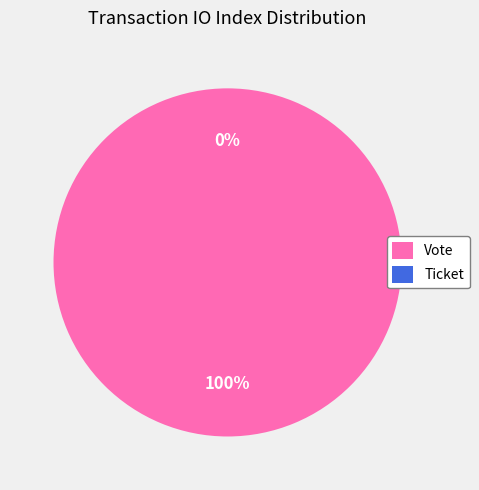

Does Vote account for over 50% of the chart?

Yes